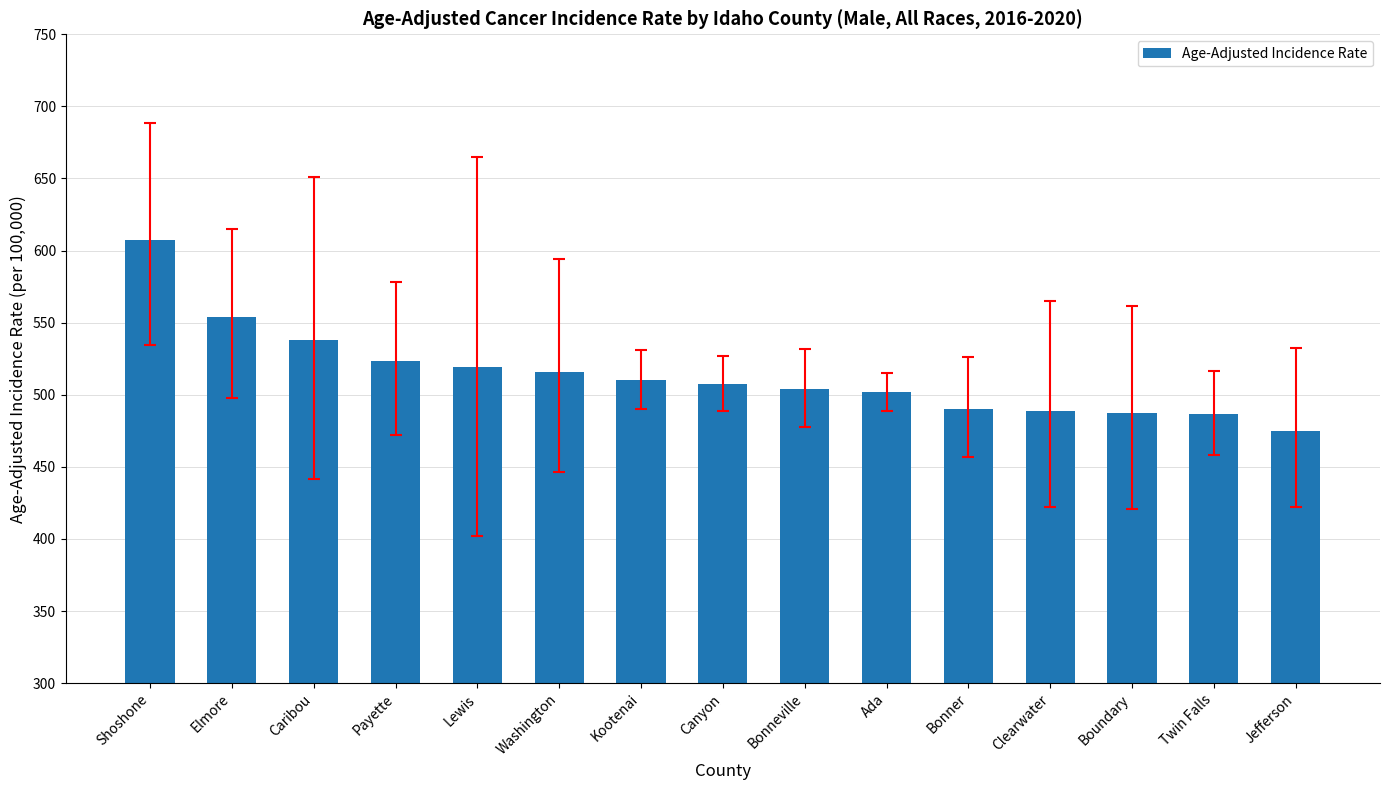

Between Ada and Clearwater, which is larger?

Ada